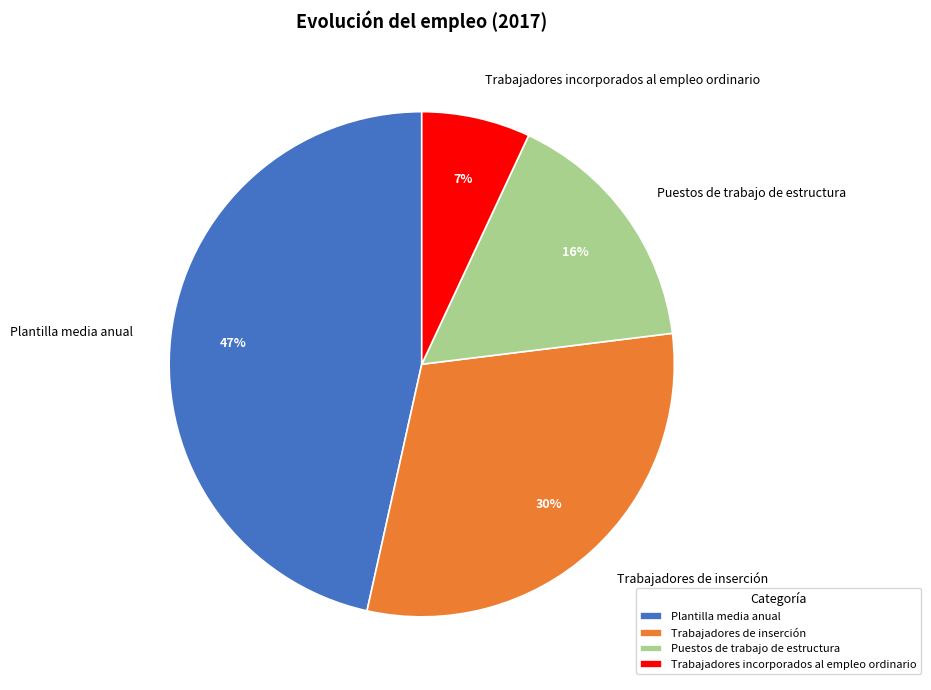

What percentage is the Puestos de trabajo de estructura slice, to the nearest percent?

16%